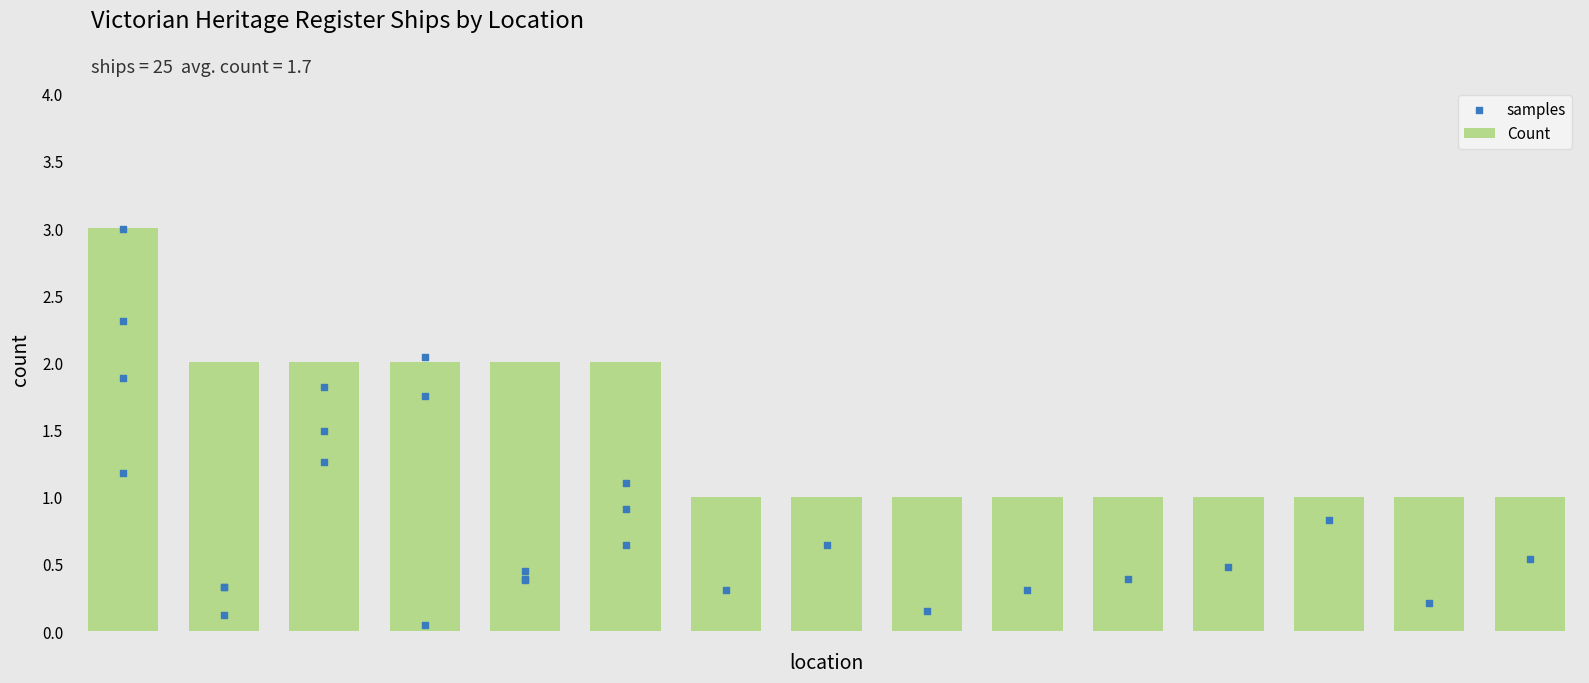

What is the change in value from East Coast to Louttit Bay, Lorne?

-2